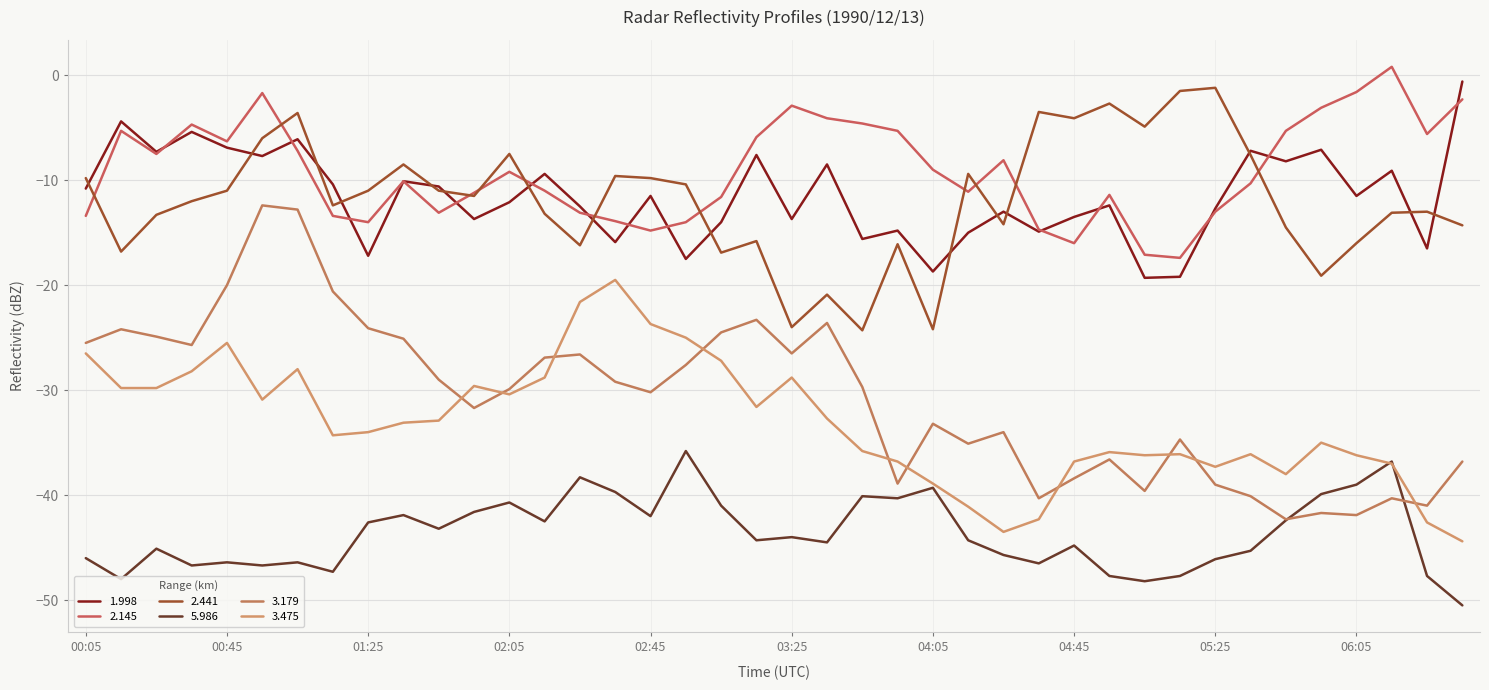

Where is 3.475 nearest to the value -31?

00:55